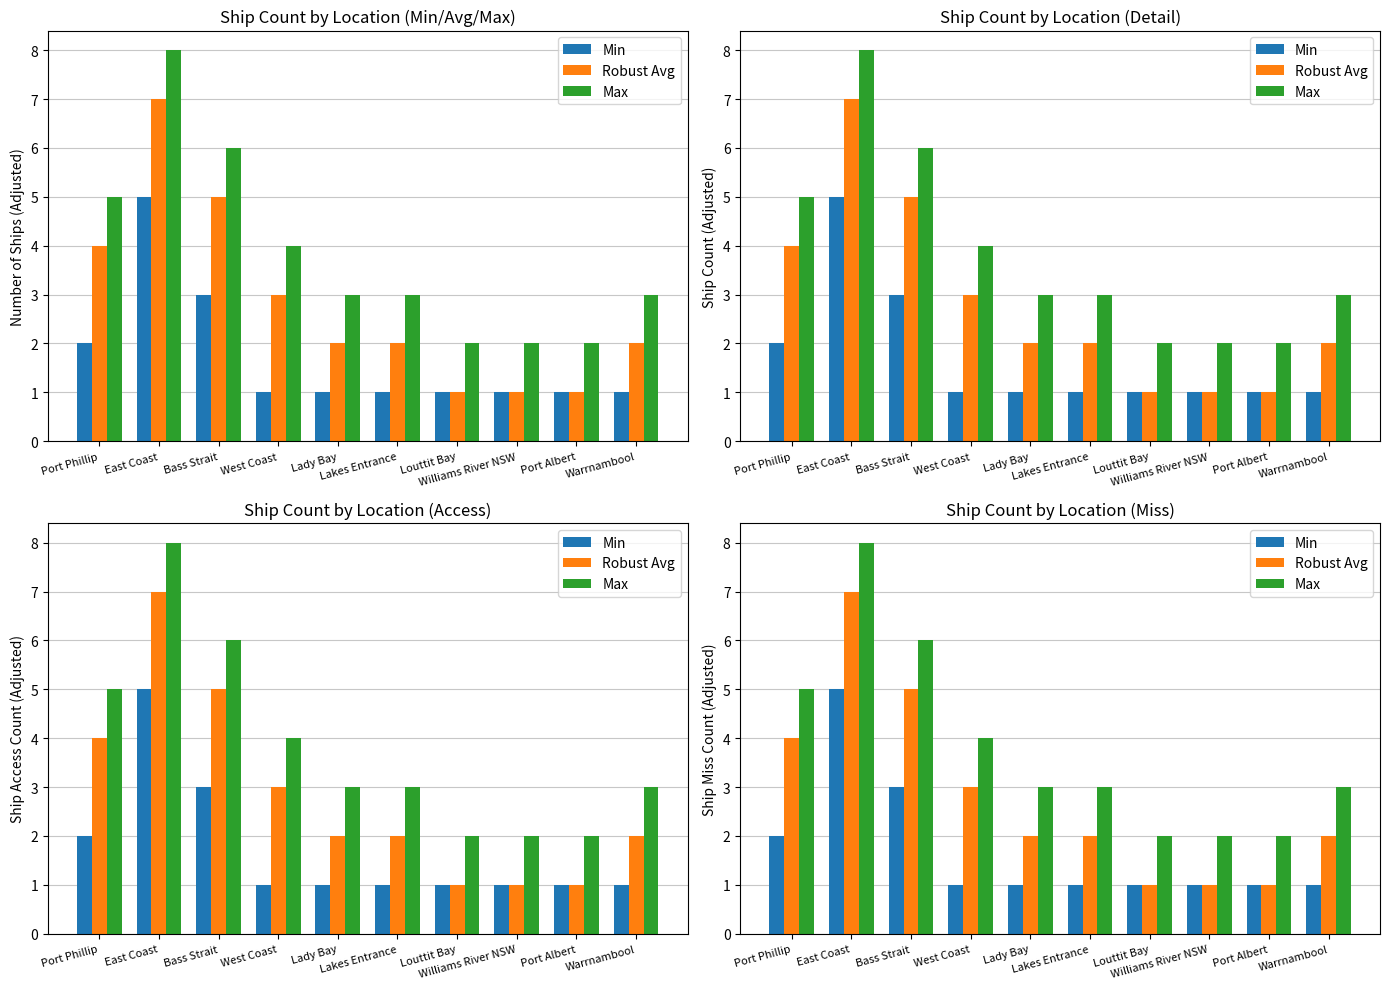

What is the difference between the highest and lowest values at Louttit Bay?

1